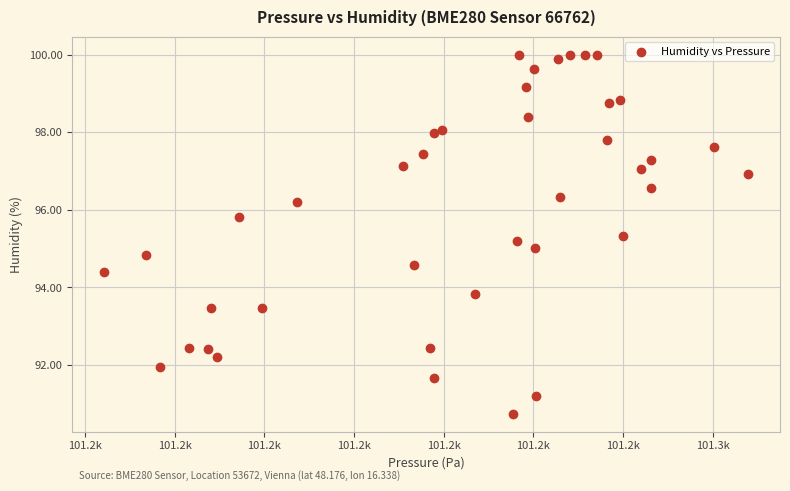

What is the range of X values (max minus min)?

71.8